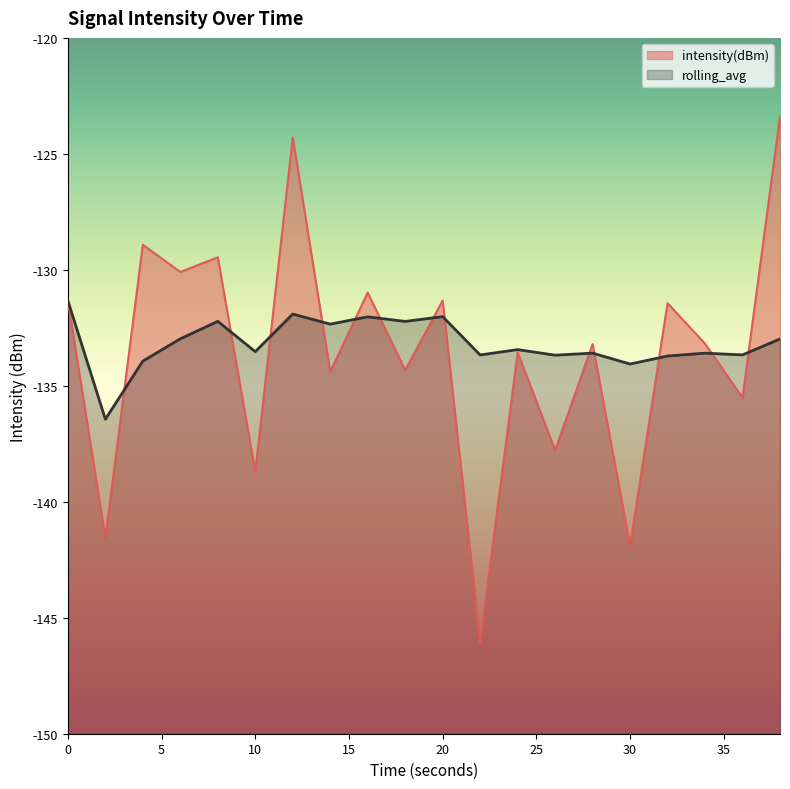

How many distinct data groups are displayed?

2